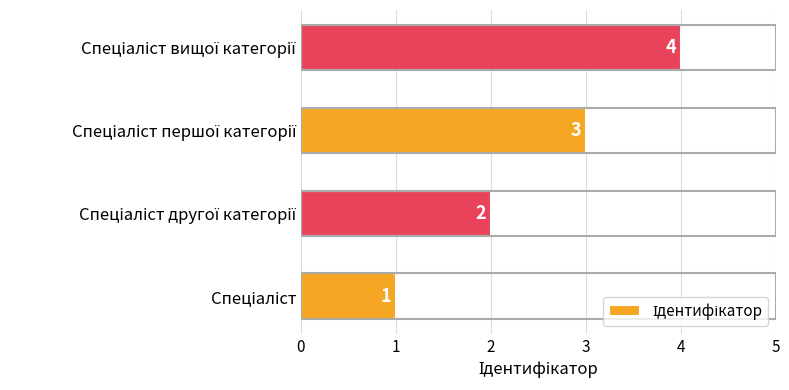

What is the sum of all values?

10